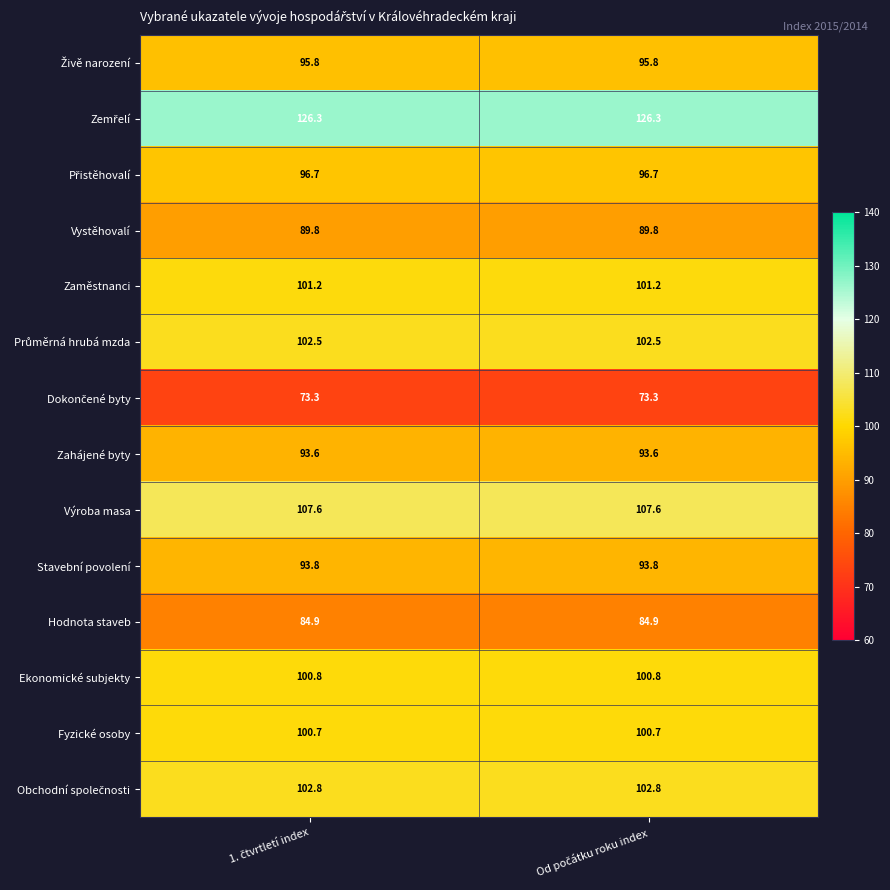

What is the average value of the Zahájené byty series?

93.6